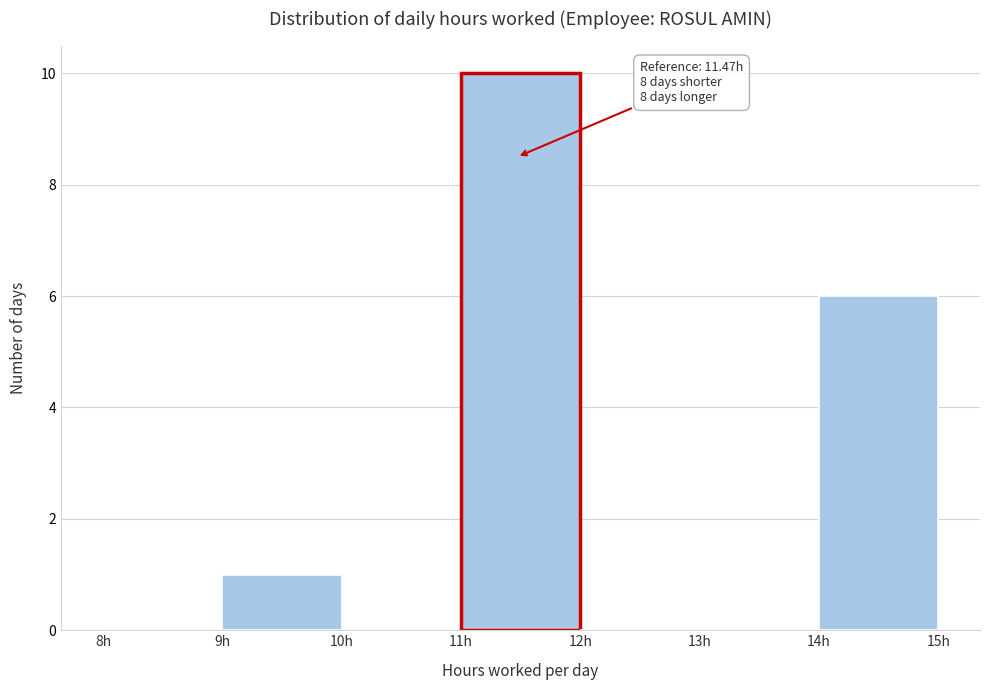

Which range on the x-axis has the tallest bar?

11 to 12